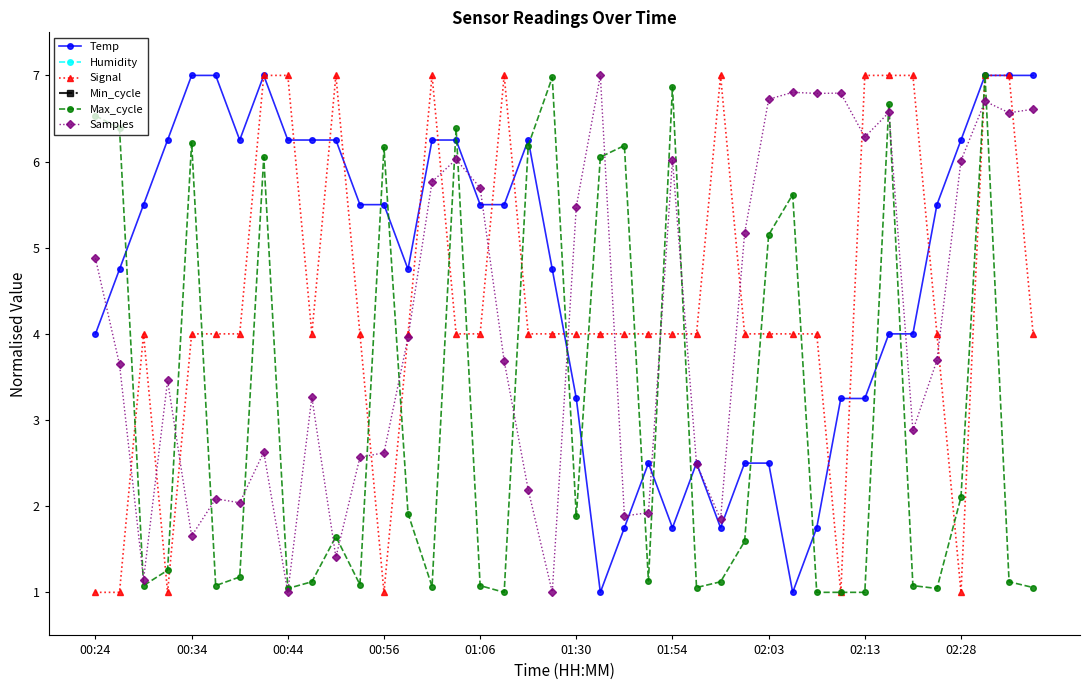

The Samples series shows 3.9 at 29. True or false?

False